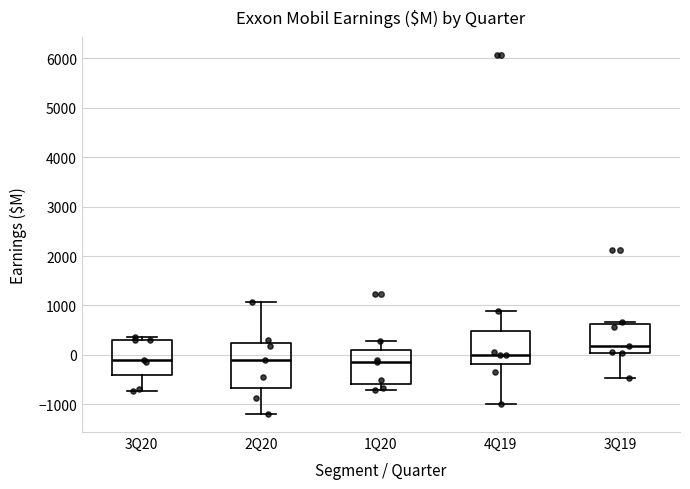

Reading left to right, transcribe this box plot: for each box, give where its median line is, the range the box spans, and where its two whiskers end, as read against the y-axis. The values are not printed on the chart, so give them approximately, as read against the axis.

3Q20: median -100, box -400 to 300, whiskers -700 to 400
2Q20: median -100, box -700 to 200, whiskers -1200 to 1100
1Q20: median -100, box -600 to 100, whiskers -700 to 300
4Q19: median 0, box -200 to 500, whiskers -1000 to 900
3Q19: median 200, box 0 to 600, whiskers -500 to 700